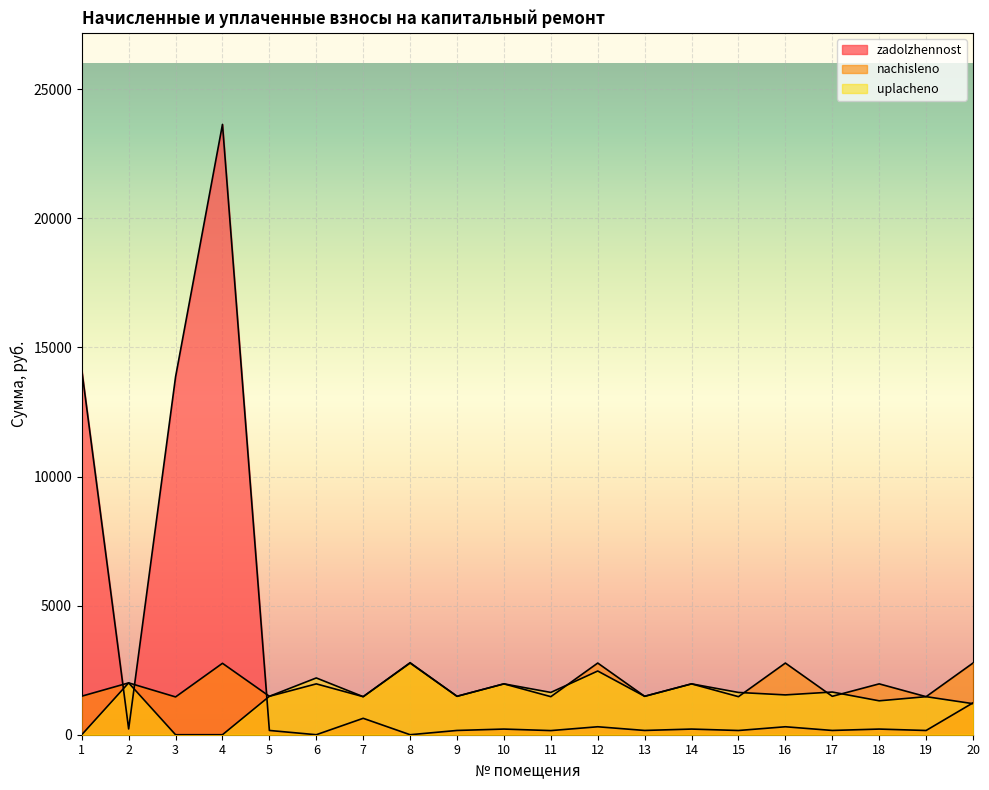

The uplacheno series shows 1202.7 at 20. True or false?

True